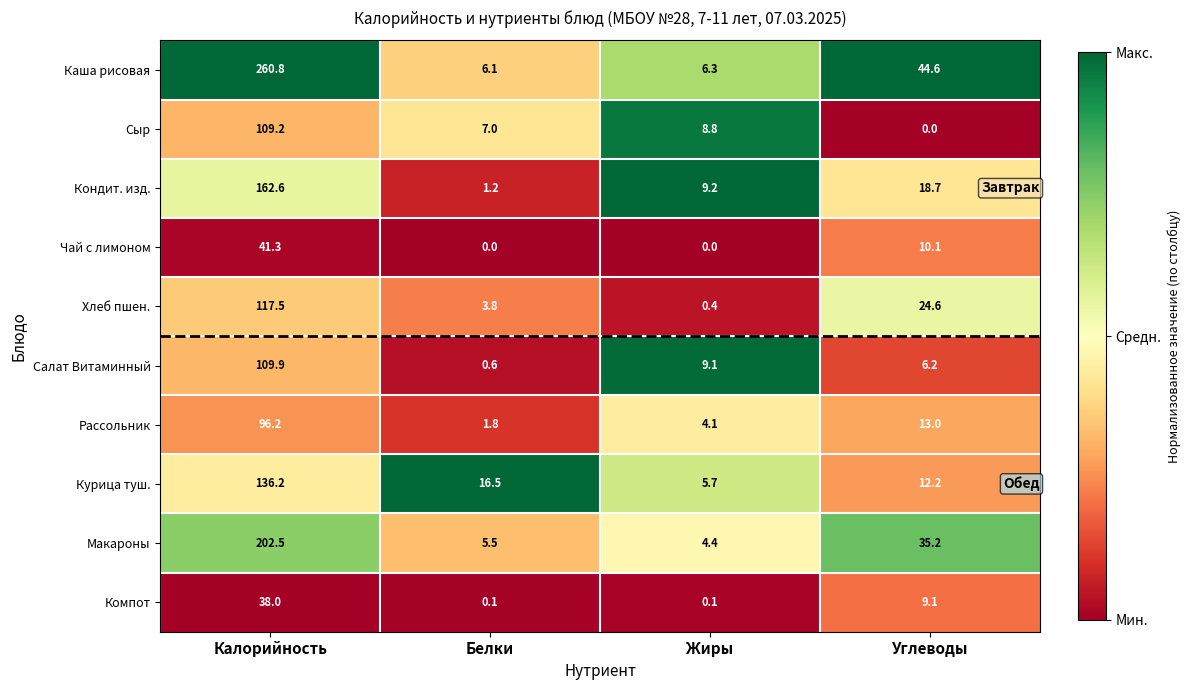

Count the number of data series in this chart.

10